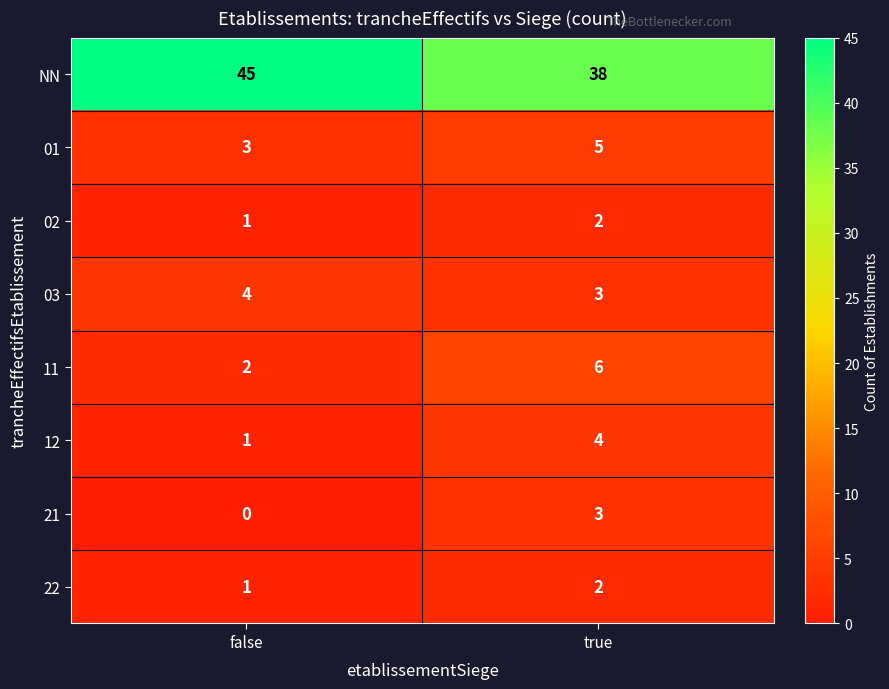

At which category does the chart reach its peak across all series?

false